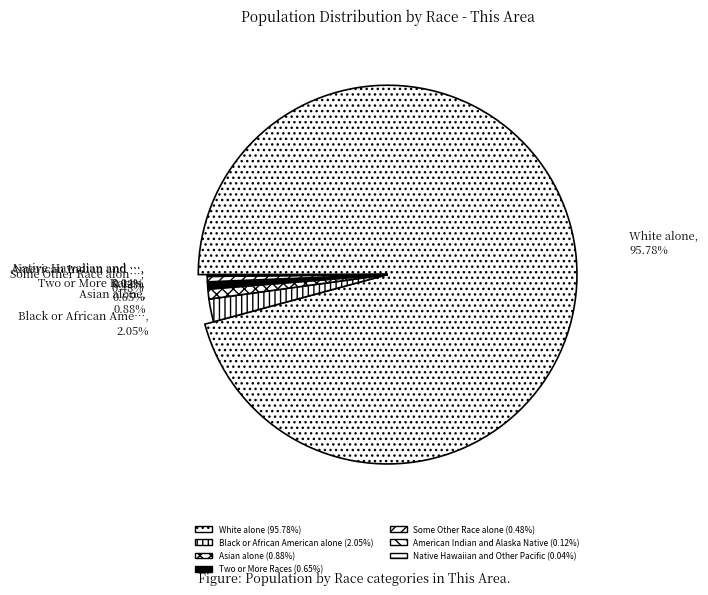

Rank the categories by value from highest to lowest.

White alone, Black or African American alone, Asian alone, Two or More Races, Some Other Race alone, American Indian and Alaska Native, Native Hawaiian and Other Pacific